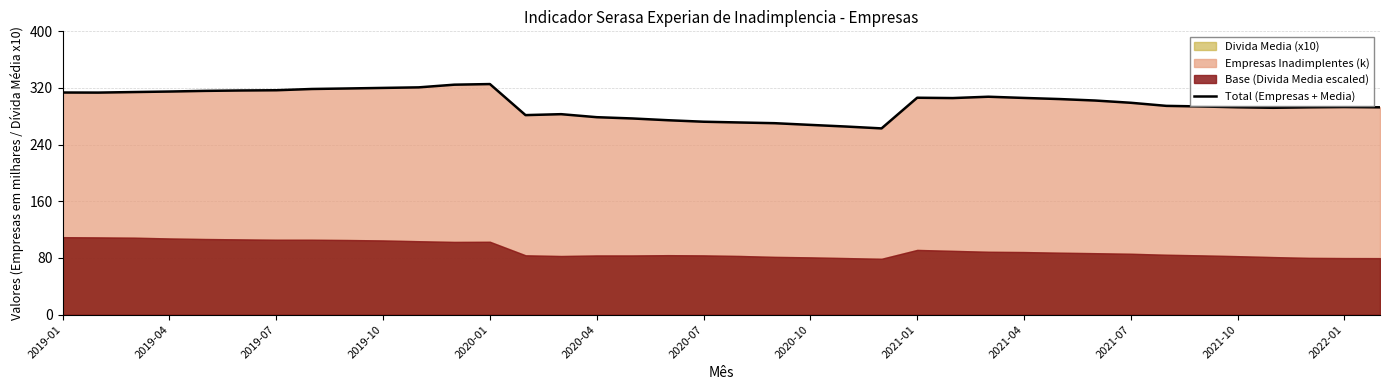

Does the chart display data point markers on the line(s)?

No